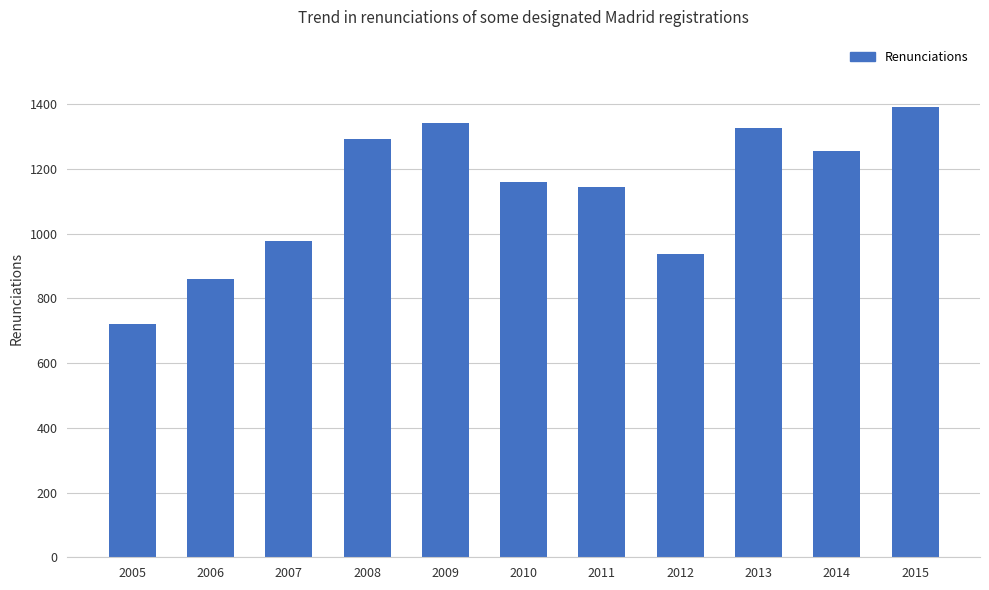

Reading right to left, transcribe all the data shown in this chart.

2015=1391	2014=1257	2013=1326	2012=936	2011=1145	2010=1160	2009=1342	2008=1294	2007=978	2006=859	2005=722